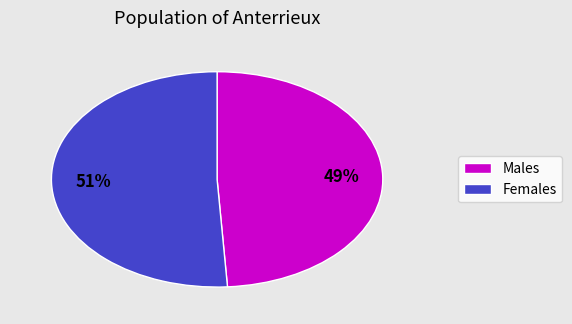

To the nearest percent, what is the average slice percentage?

50%